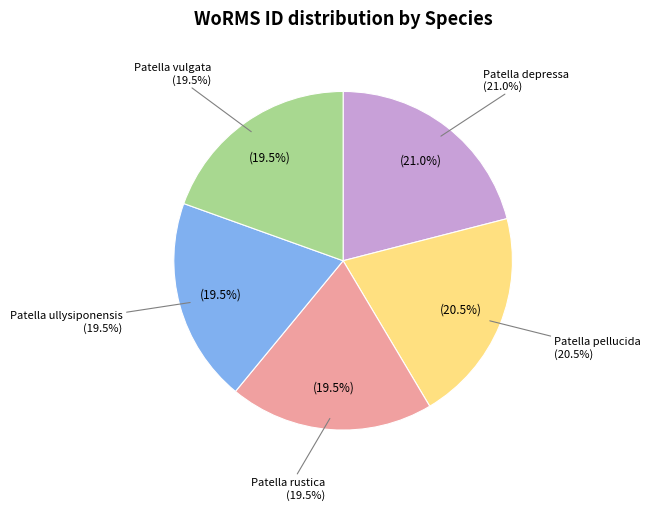

What is the largest slice in the pie chart?

Patella depressa